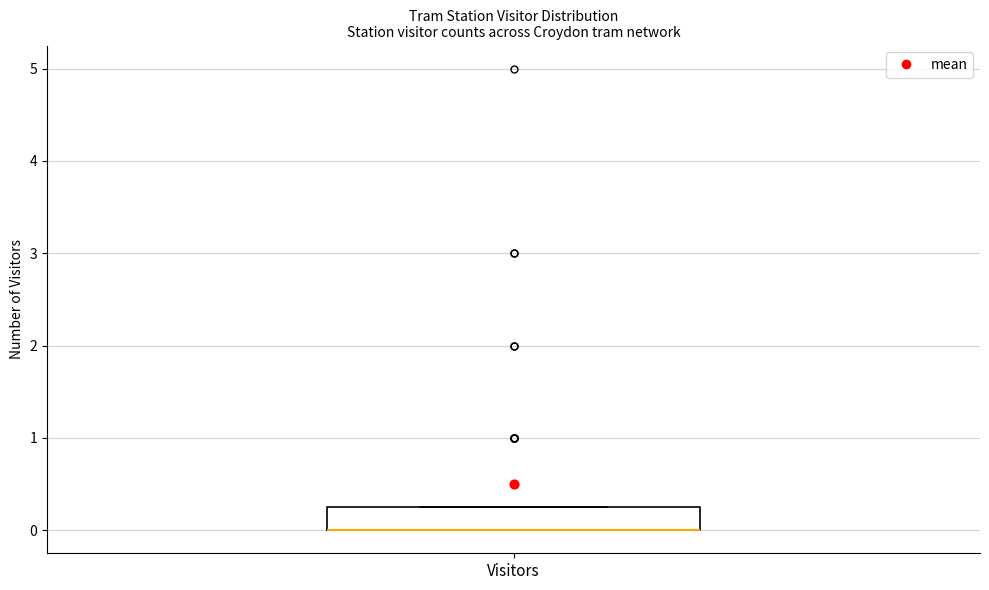

Transcribe this box plot: give where the median line is, the range the box spans, and where the two whiskers end, as read against the y-axis. The values are not printed on the chart, so give them approximately, as read against the axis.

median 0.0 (drawn on the box's lower edge), box 0.0 to 0.3, whiskers 0.0 to 0.3